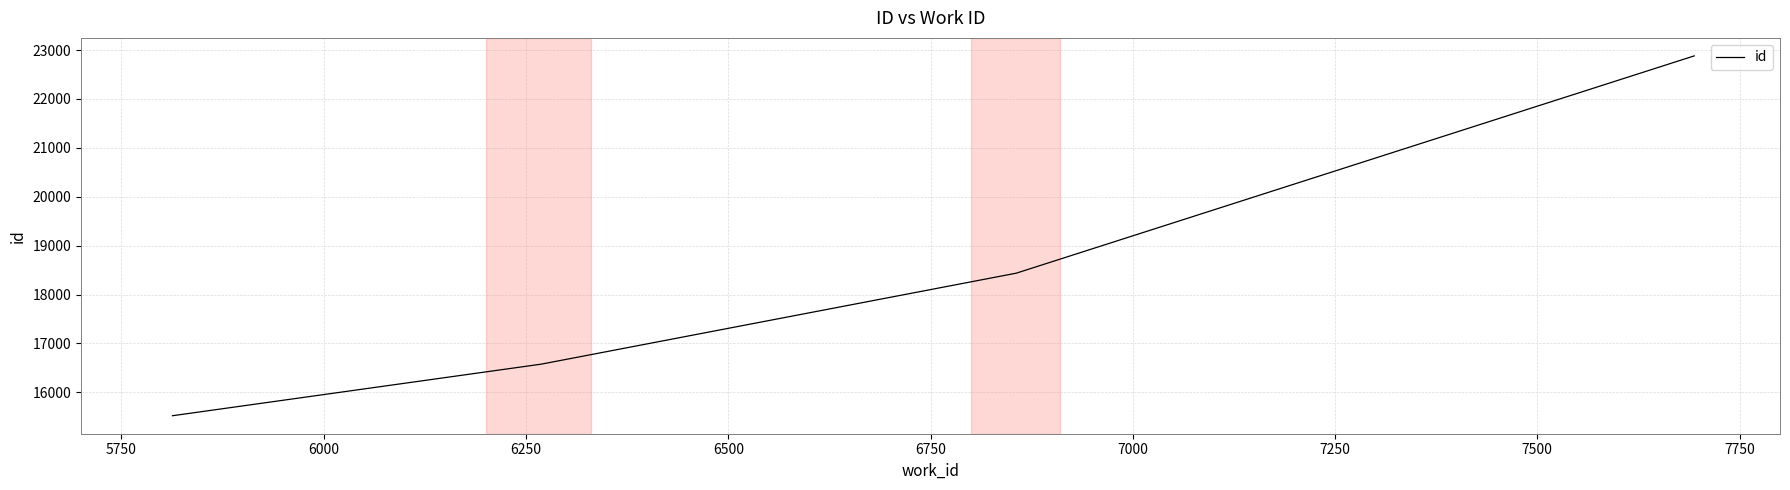

What is the average value?

18354